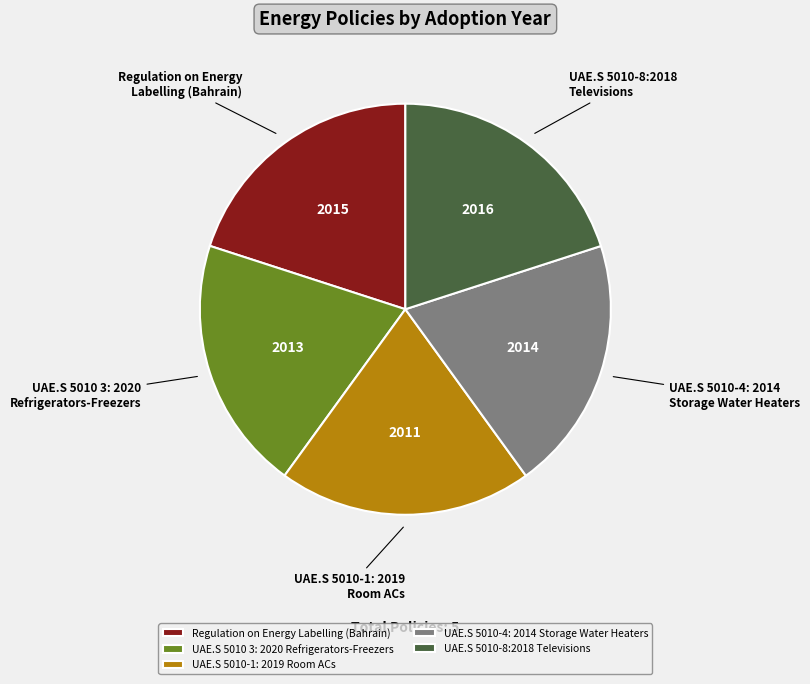

Approximately how many times larger is the value at Regulation on Energy Labelling (Bahrain) compared to UAE.S 5010 3: 2020 Refrigerators-Freezers?

1.0